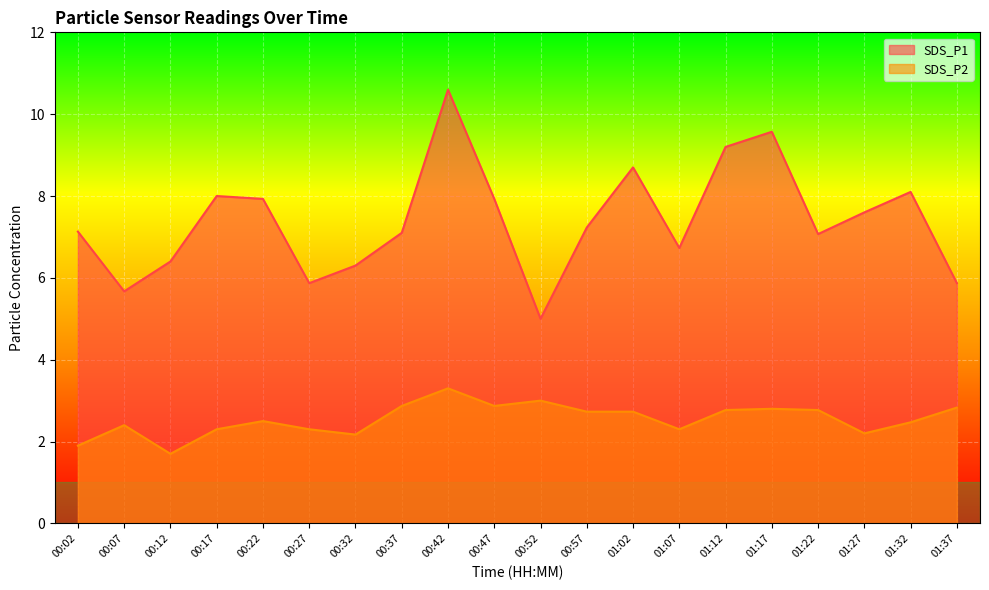

Which label corresponds to the smallest value in the chart?

00:12